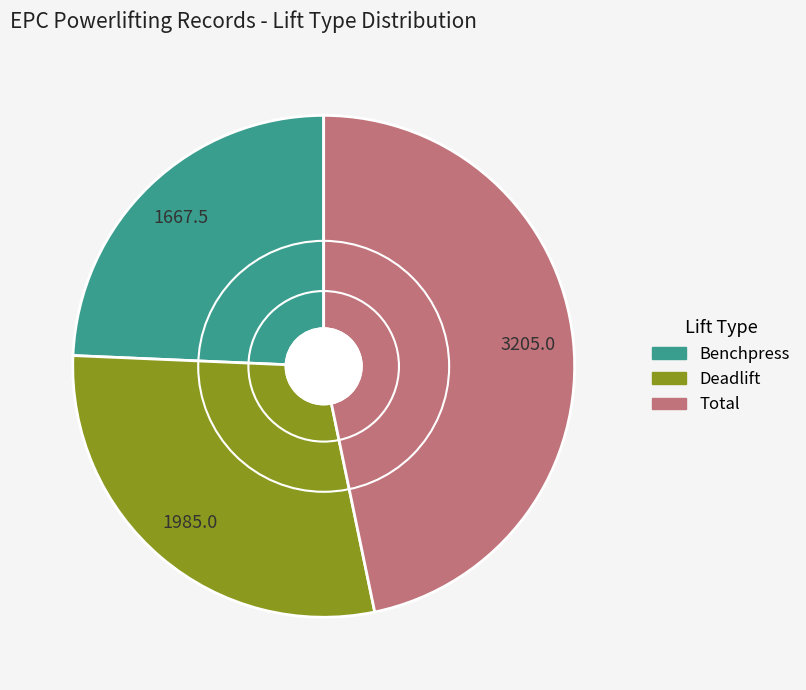

Does any single category account for the majority?

No